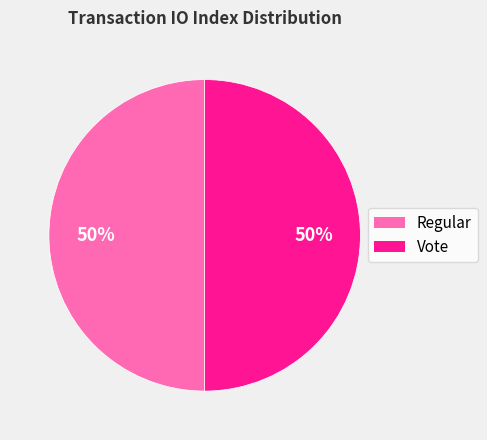

To the nearest percent, what is the average slice percentage?

50%